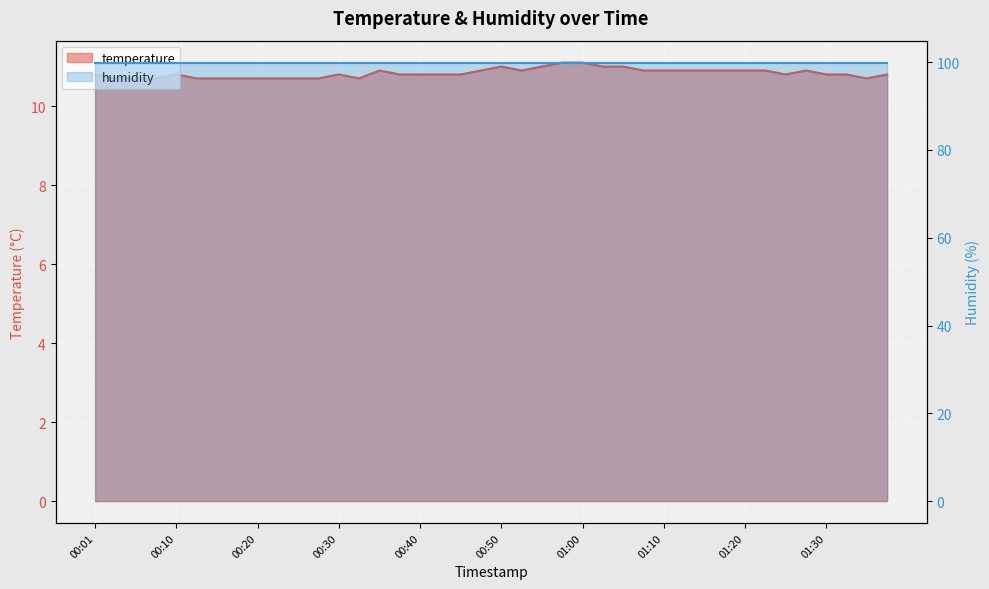

What is the label of the 39th point from the right?

00:03